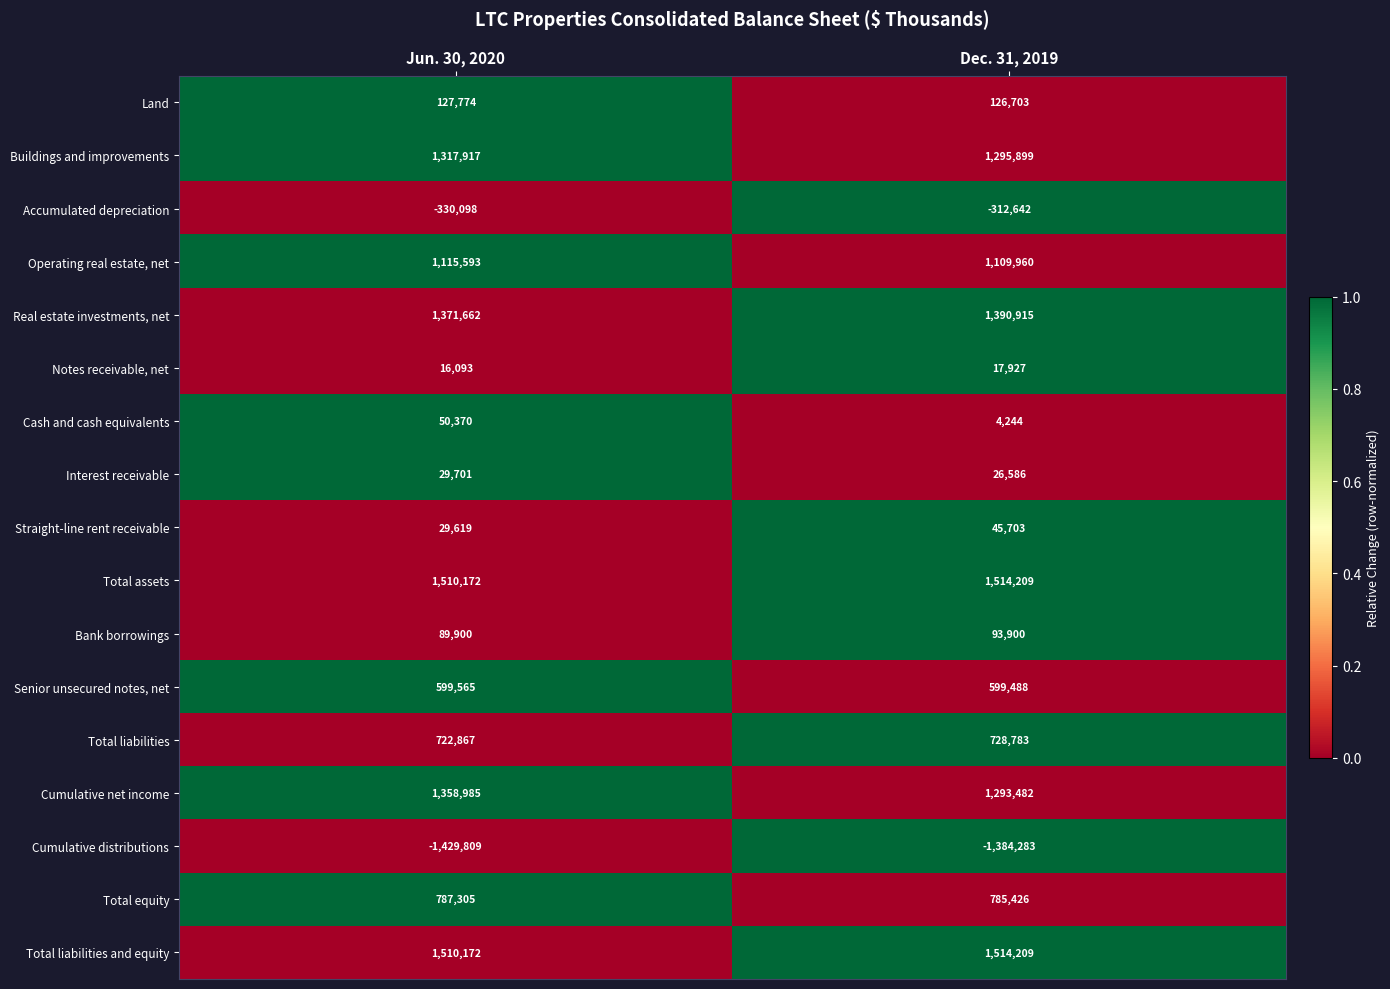

What is the total value across all series at Jun. 30, 2020?

8877788